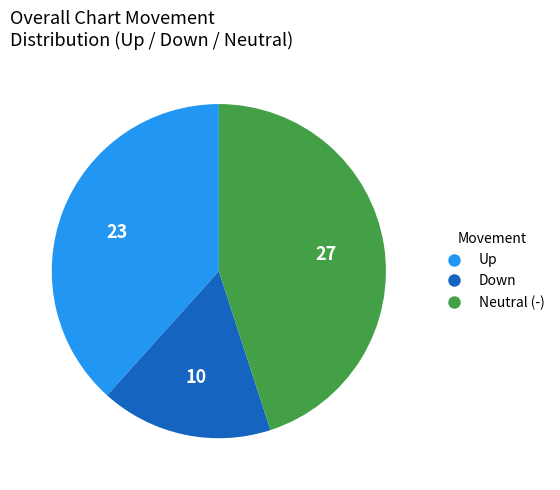

What is the ratio of the value at Up to the value at Down?

2.3